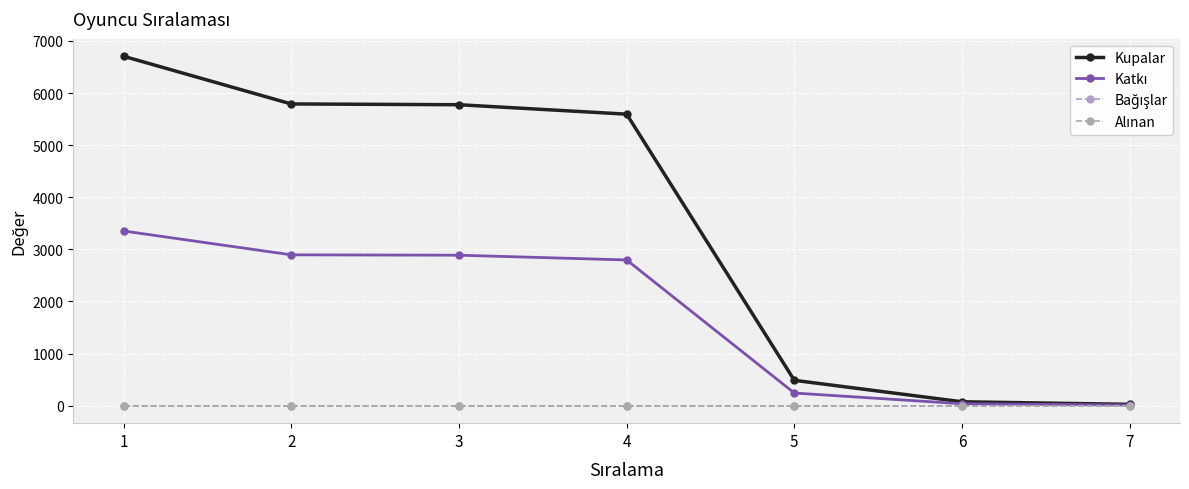

Which has a higher value, 7 or 6?

6